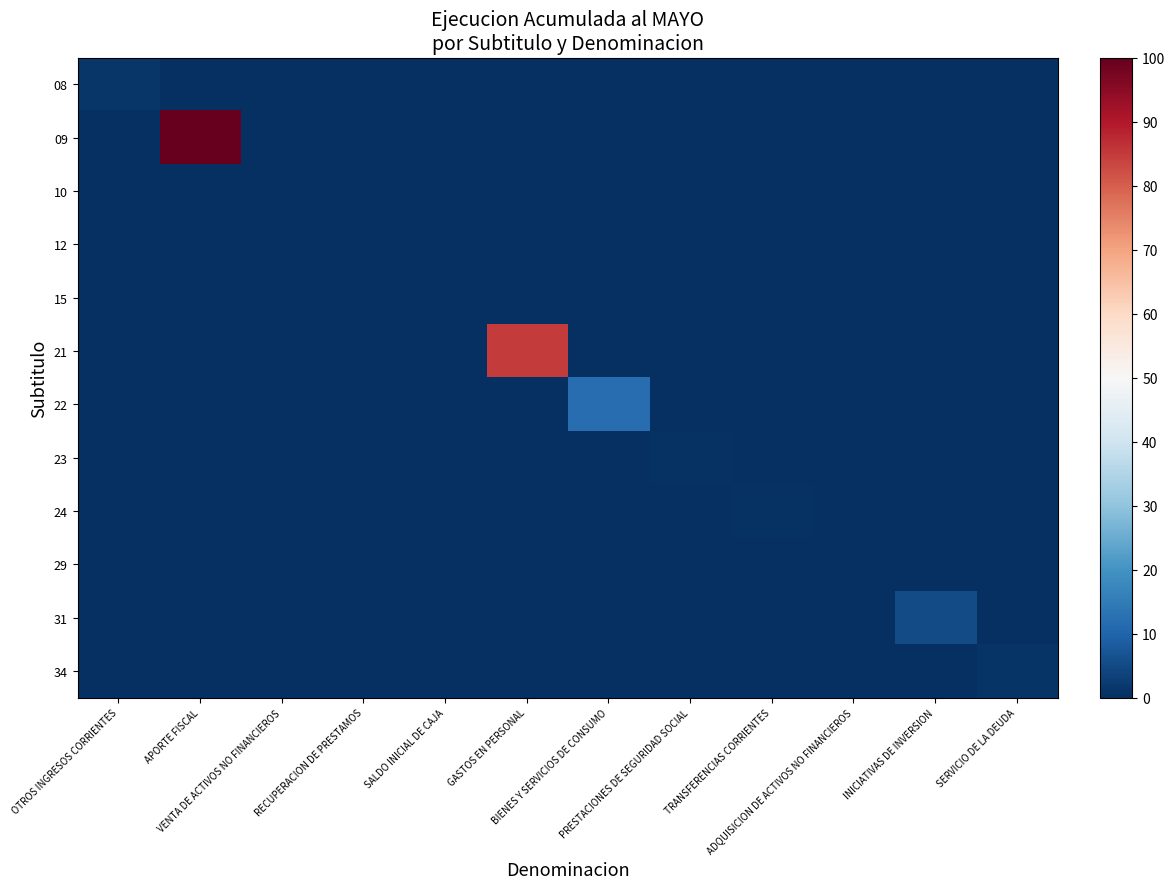

What is the maximum value shown in the chart?

100.0